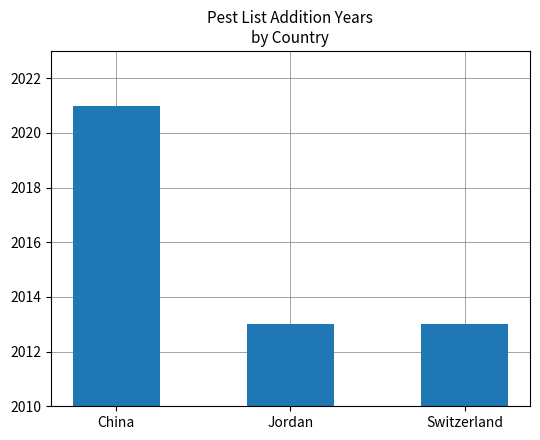

How many bars are there in total?

3